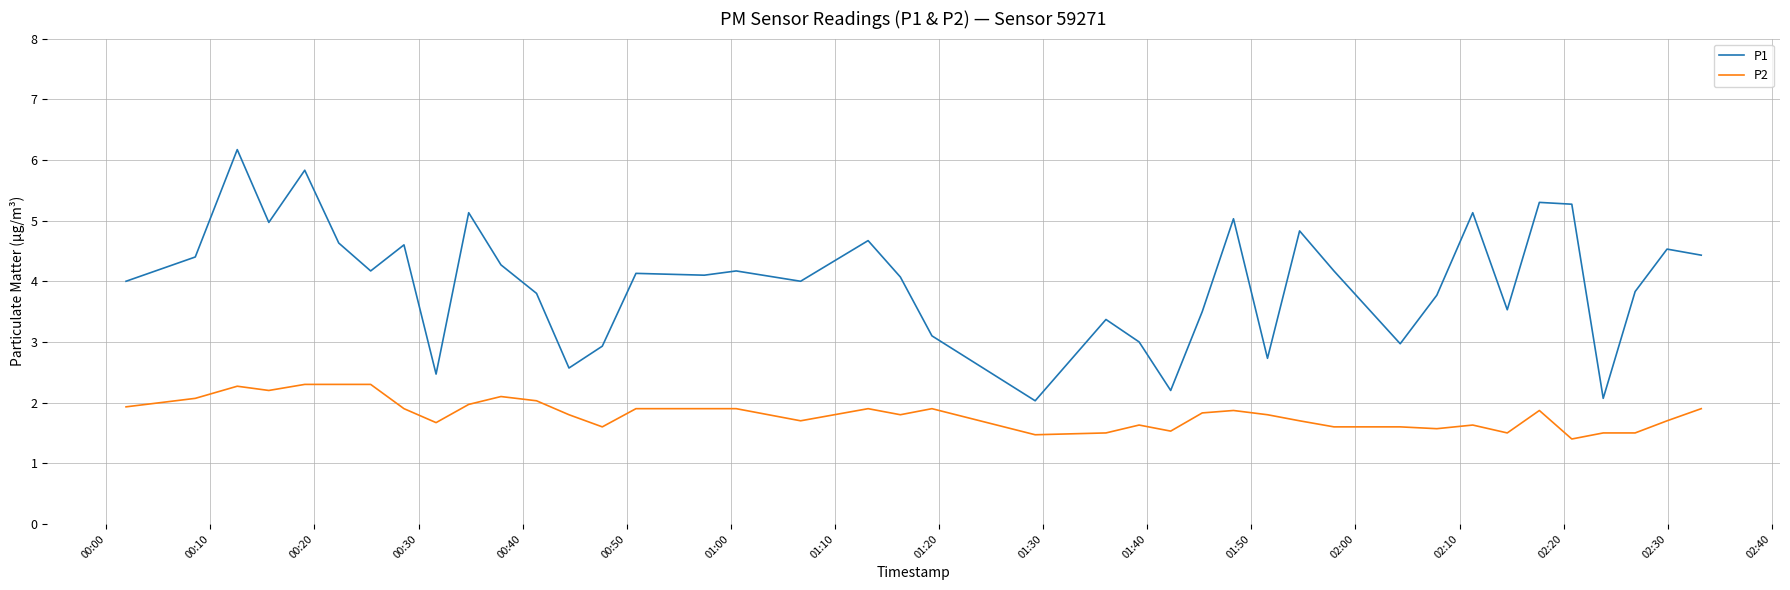

Which series has the largest range (max minus min)?

P1